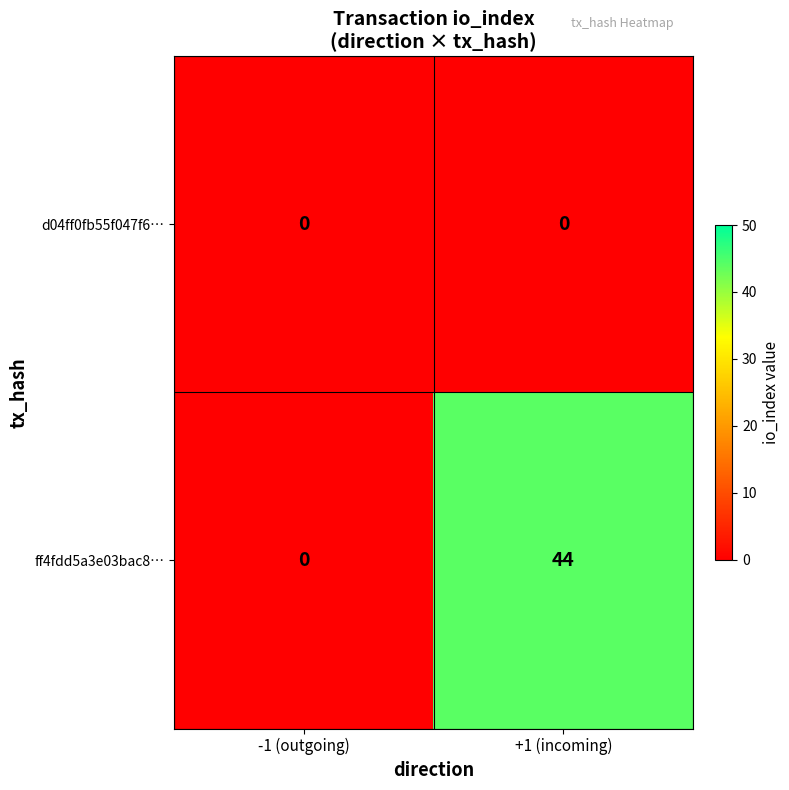

What is the difference between the maximum and minimum values in the ff4fdd5a3e03bac8… series?

44